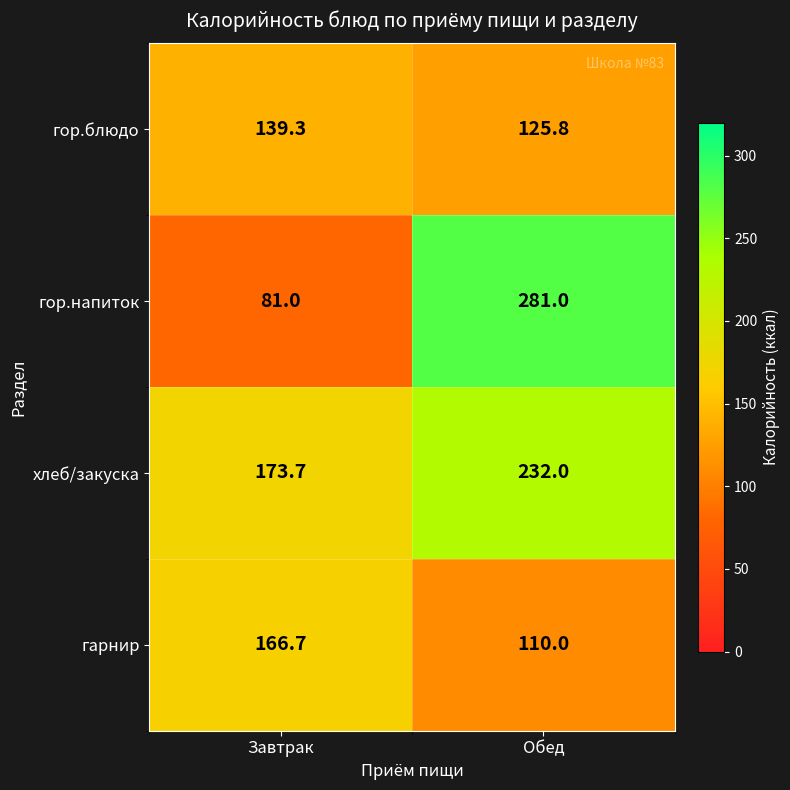

How many categories are shown in the chart?

2